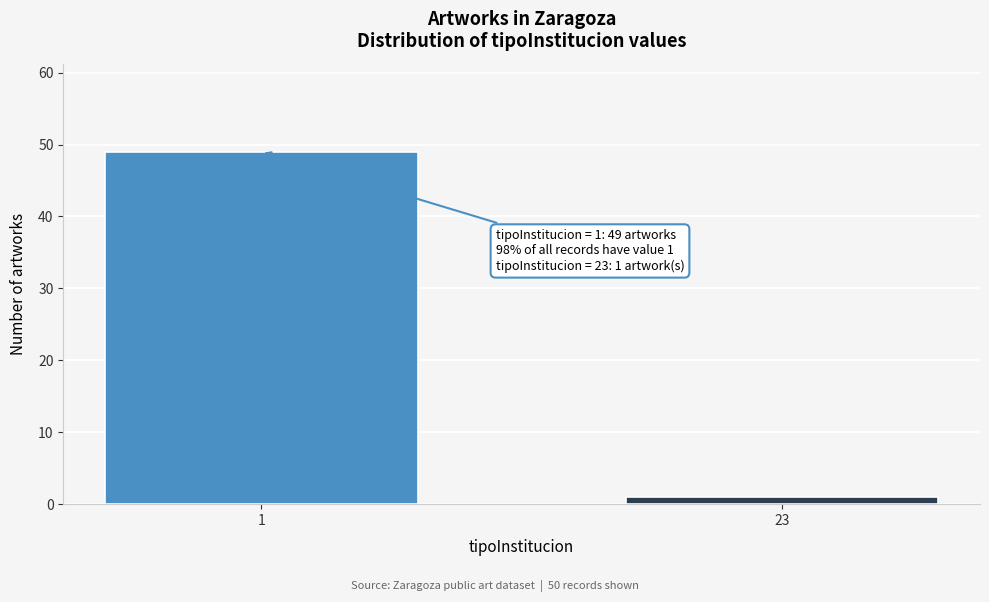

Reading left to right, what are all the values shown in this chart?

49	1